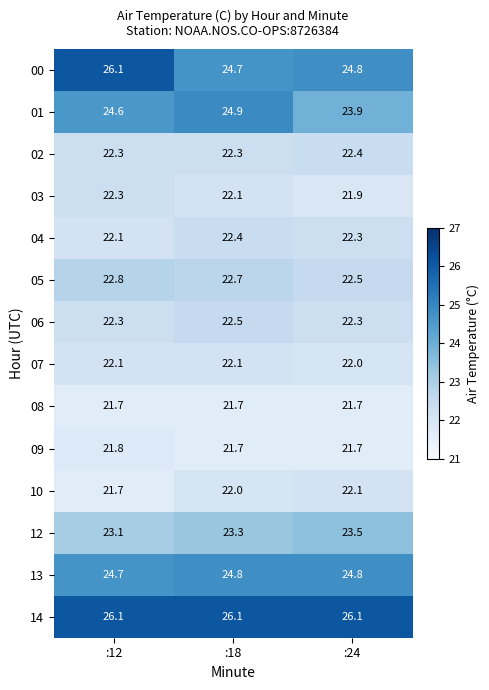

Which series has the largest total across all categories?

14